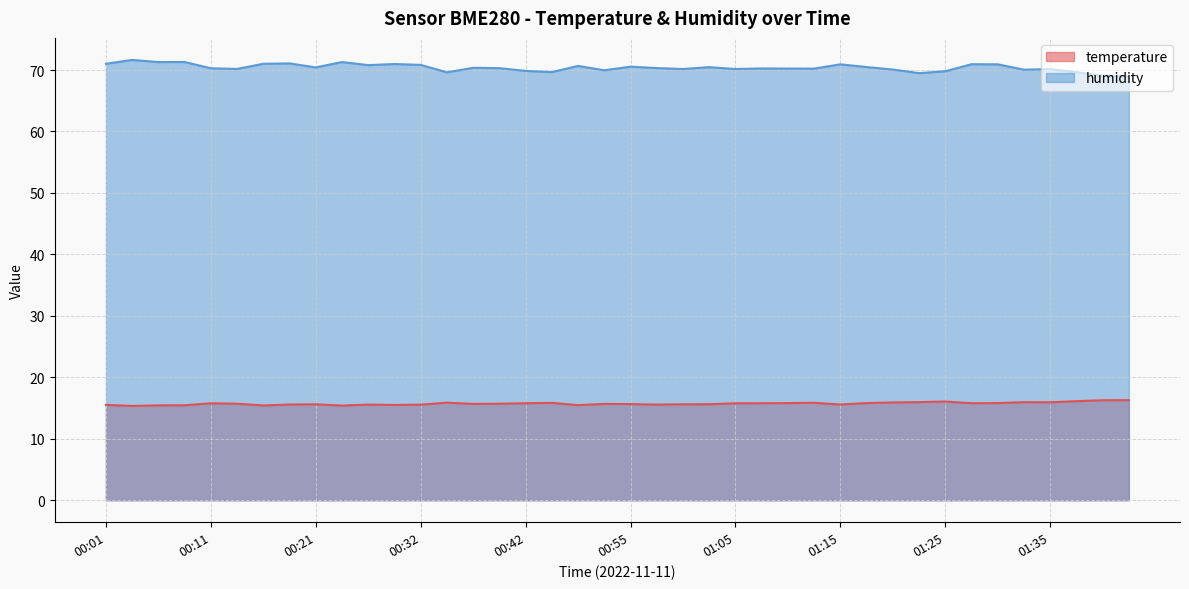

How many data points in humidity are above 70?

31